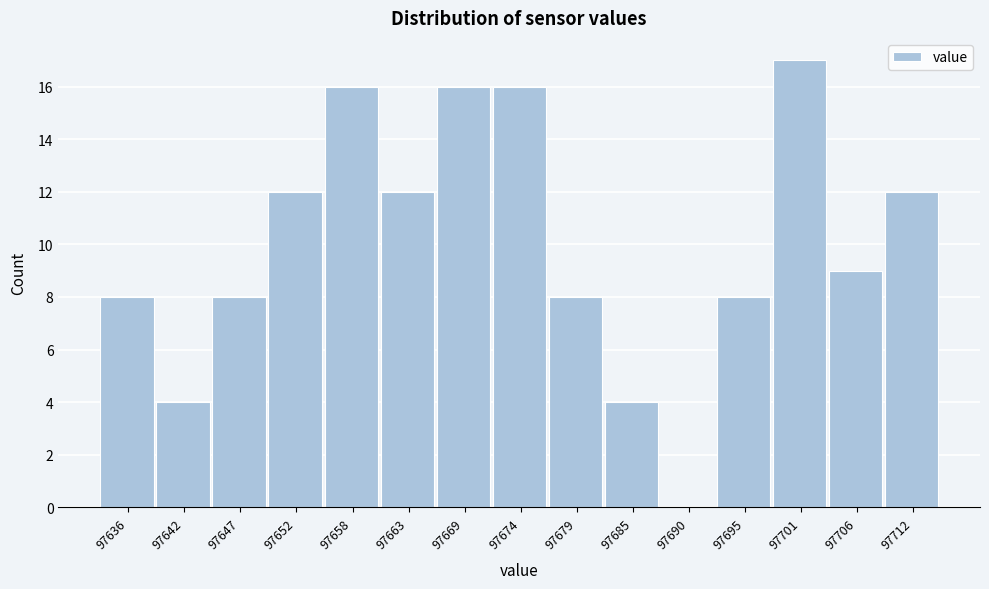

Reading left to right, list all the values displayed in this chart.

97636=8	97642=4	97647=8	97652=12	97658=16	97663=12	97669=16	97674=16	97679=8	97685=4	97690=0	97695=8	97701=17	97706=9	97712=12